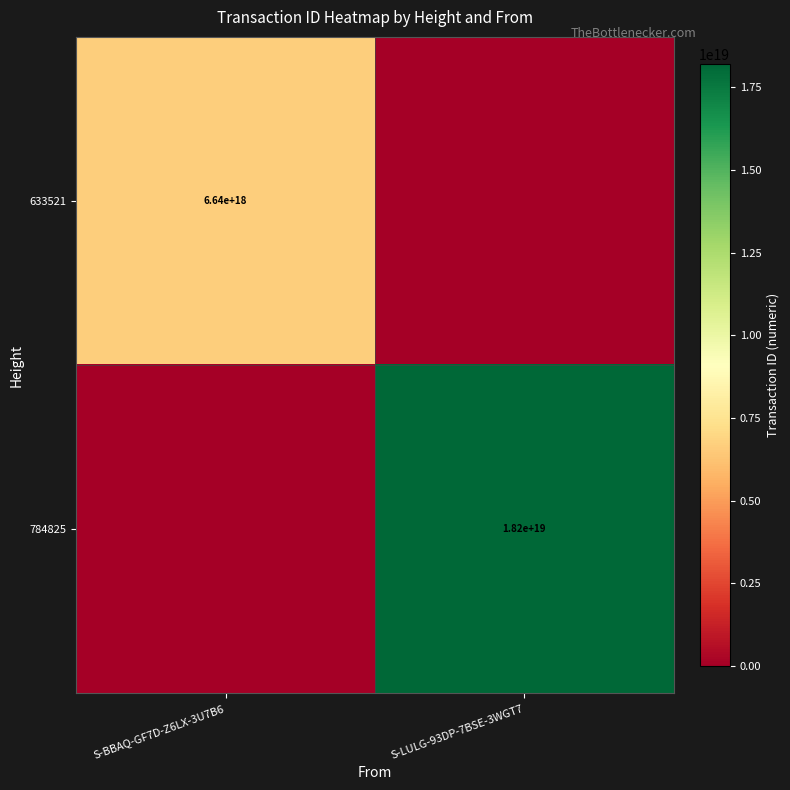

At which category does the chart reach its minimum across all series?

S-LULG-93DP-7BSE-3WGT7